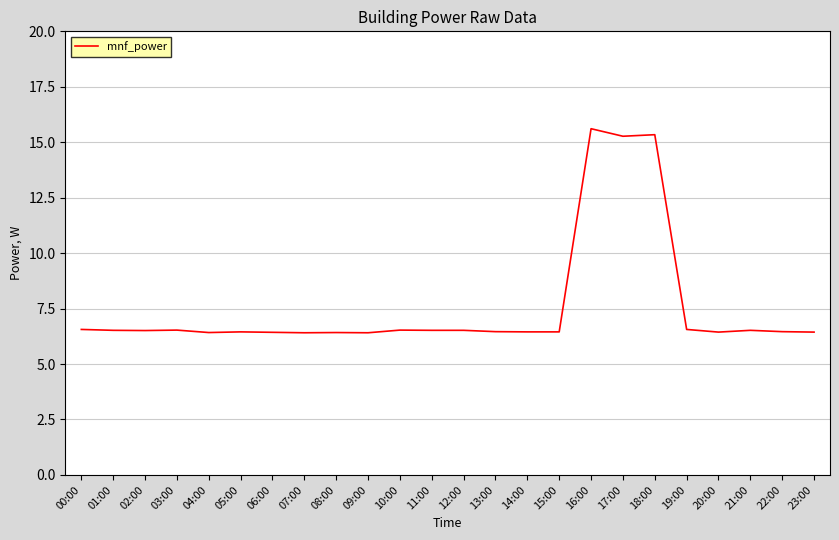

What is the minimum value shown in the chart?

6.4